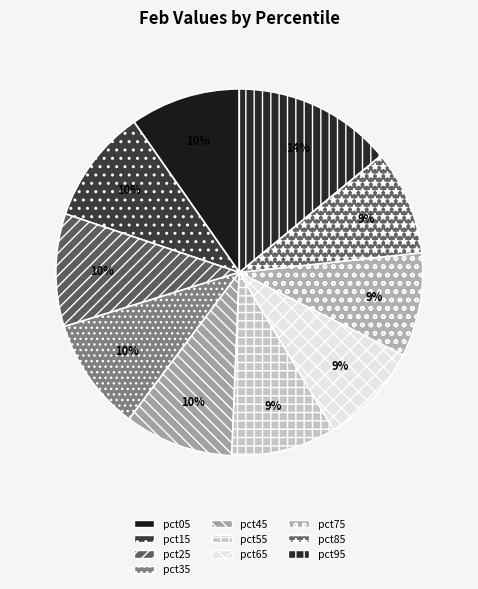

Is it true that pct85 is 9% of the pie?

True